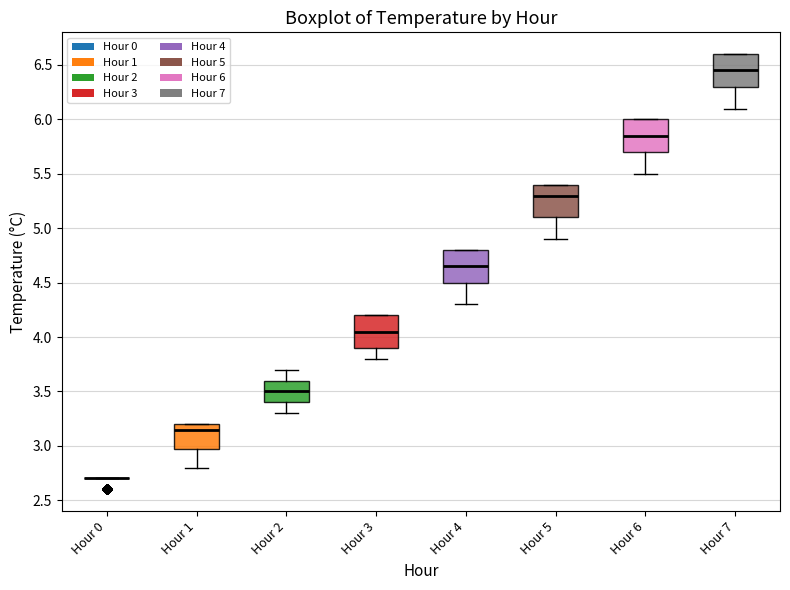

Reading left to right, transcribe this box plot: for each box, give where its median line is, the range the box spans, and where its two whiskers end, as read against the y-axis. The values are not printed on the chart, so give them approximately, as read against the axis.

Hour 0: box collapsed to a line at 2.70, whiskers 2.70 to 2.70
Hour 1: median 3.15, box 3.00 to 3.20, whiskers 2.80 to 3.20
Hour 2: median 3.50, box 3.40 to 3.60, whiskers 3.30 to 3.70
Hour 3: median 4.05, box 3.90 to 4.20, whiskers 3.80 to 4.20
Hour 4: median 4.65, box 4.50 to 4.80, whiskers 4.30 to 4.80
Hour 5: median 5.30, box 5.10 to 5.40, whiskers 4.90 to 5.40
Hour 6: median 5.85, box 5.70 to 6.00, whiskers 5.50 to 6.00
Hour 7: median 6.45, box 6.30 to 6.60, whiskers 6.10 to 6.60